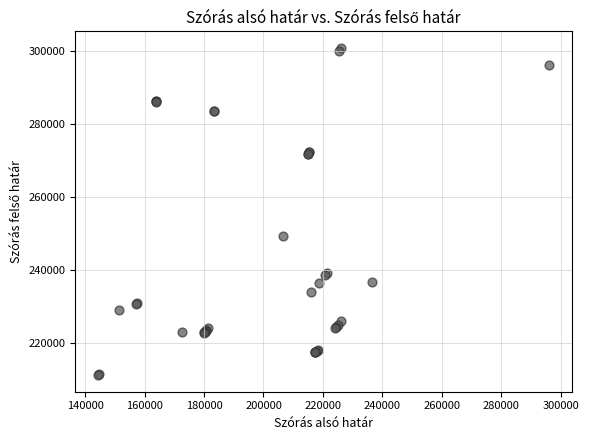

What Y value in the scatter plot is closest to 256031?

249351